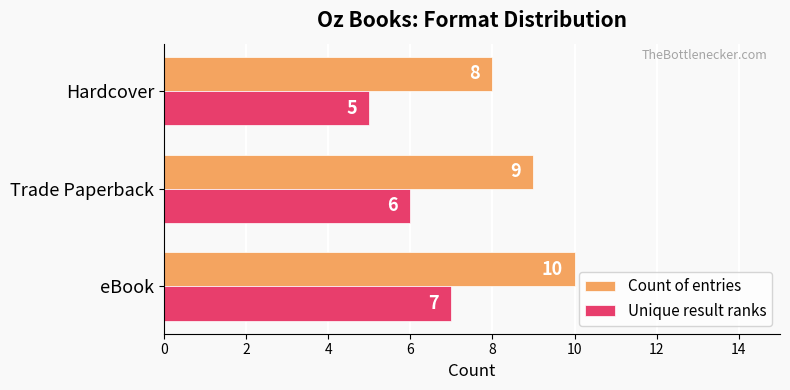

At how many categories does at least one series exceed 6?

3